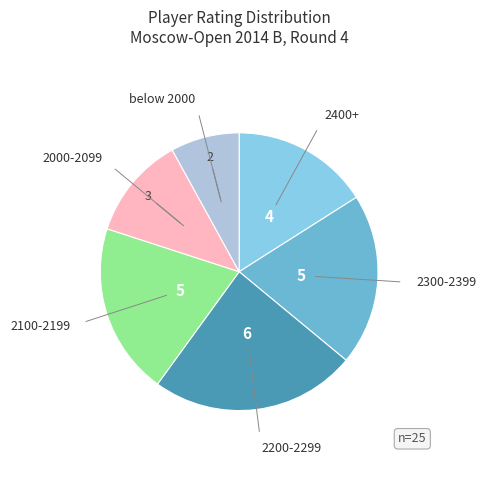

Does any single category account for the majority?

No